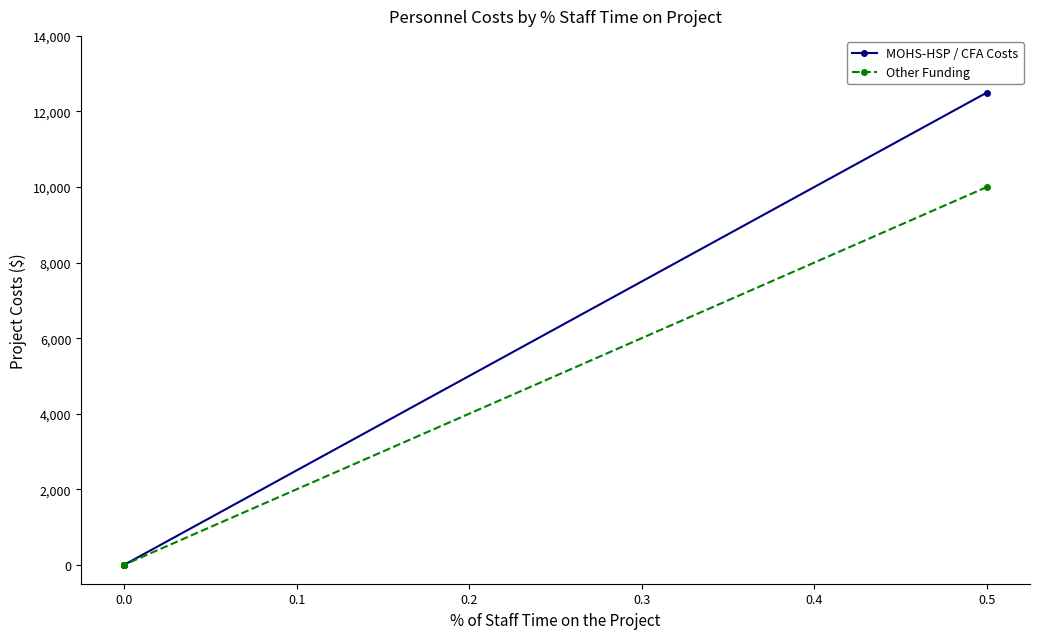

What is the maximum value for Other Funding?

10000